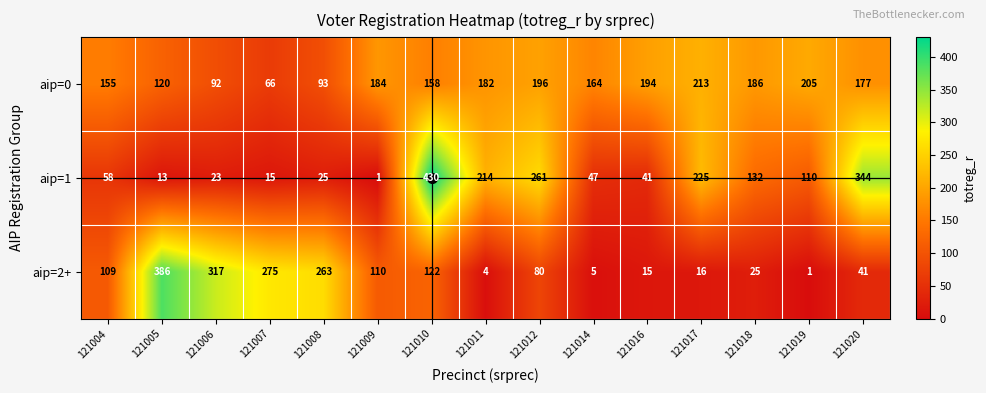

Where is aip=2+ nearest to the value 193?

121008